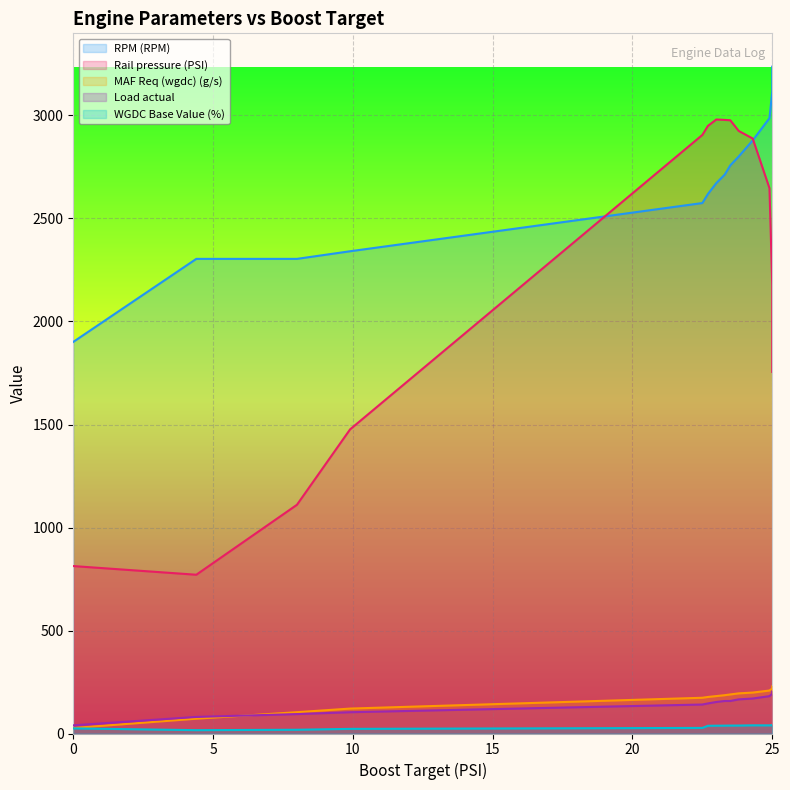

Which series has the widest spread of values?

Rail pressure (PSI)